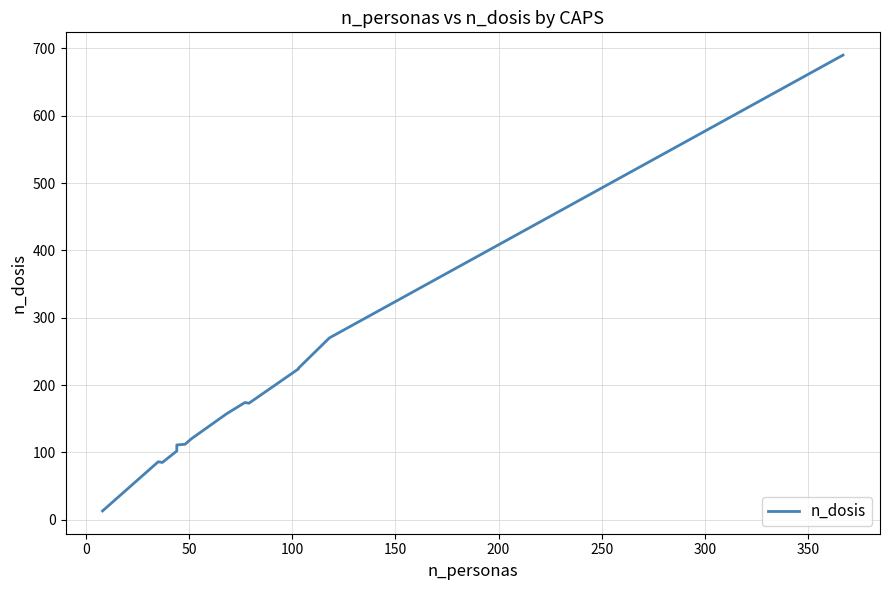

What is the value of the 5th point from the left?

111